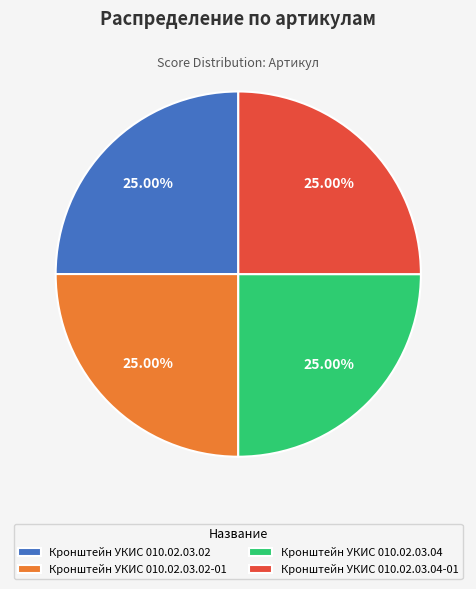

How many slices are in this pie chart?

4